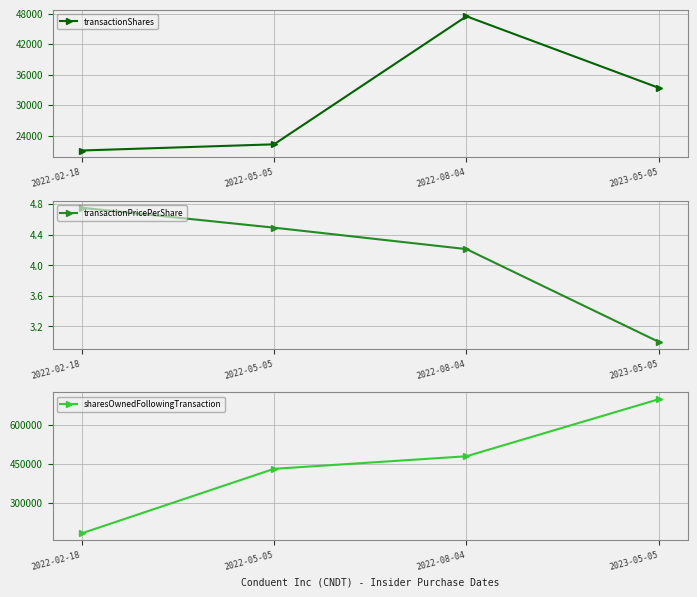

Which category has the highest value in the transactionPricePerShare series?

2022-02-18